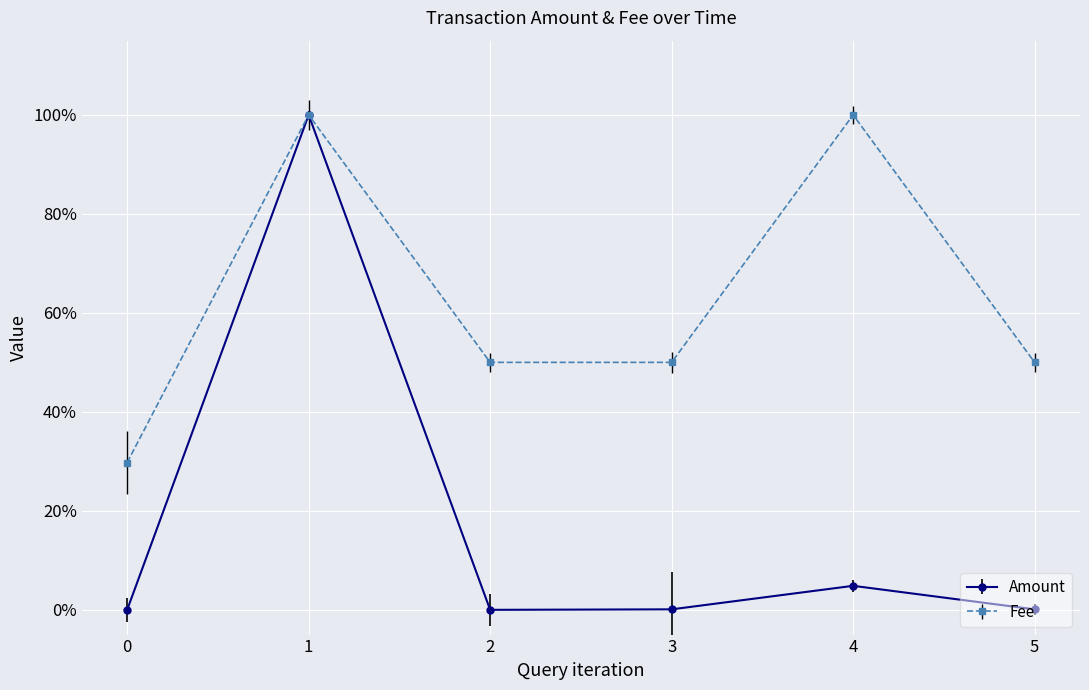

In Amount, how many points are higher than both neighbors (excluding endpoints)?

2